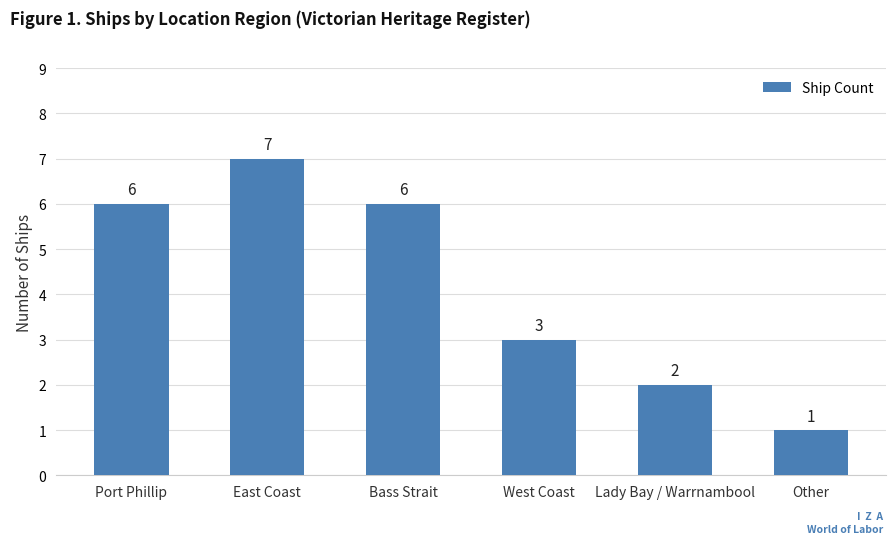

What is the ratio of the value at Bass Strait to the value at Other?

6.0